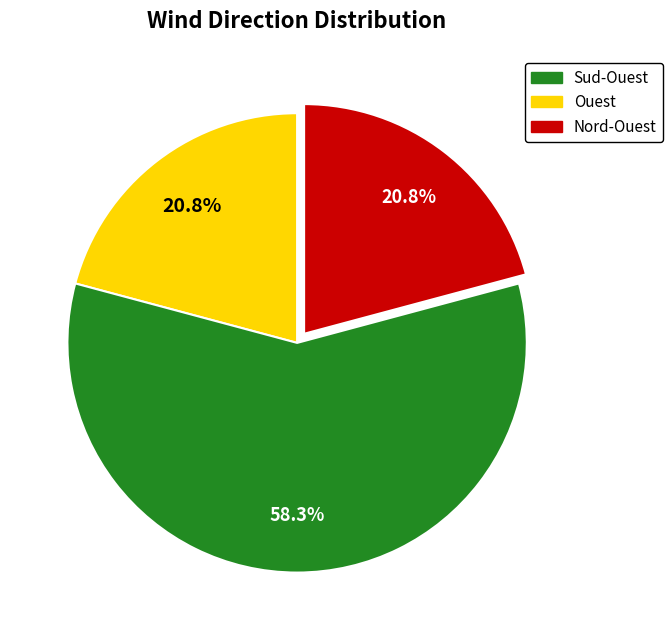

Is there any slice that represents more than half of the pie?

Yes